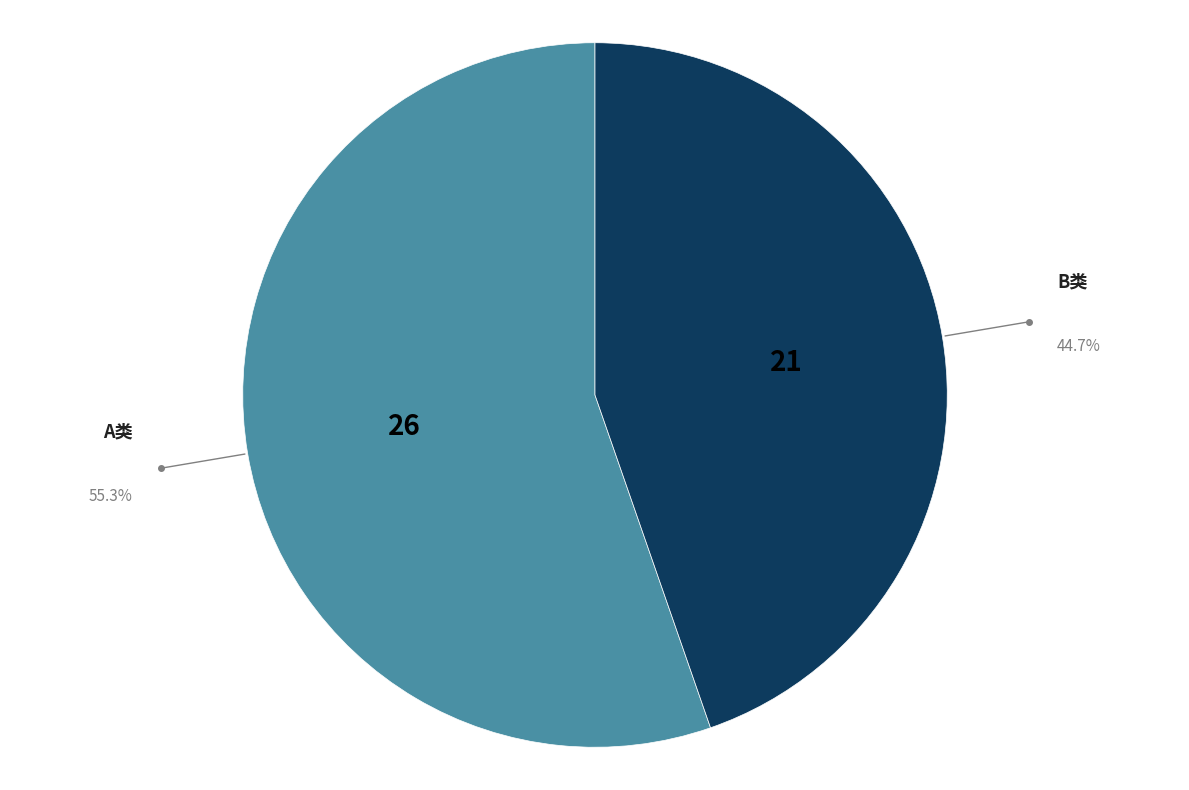

Is there any slice that represents more than half of the pie?

Yes